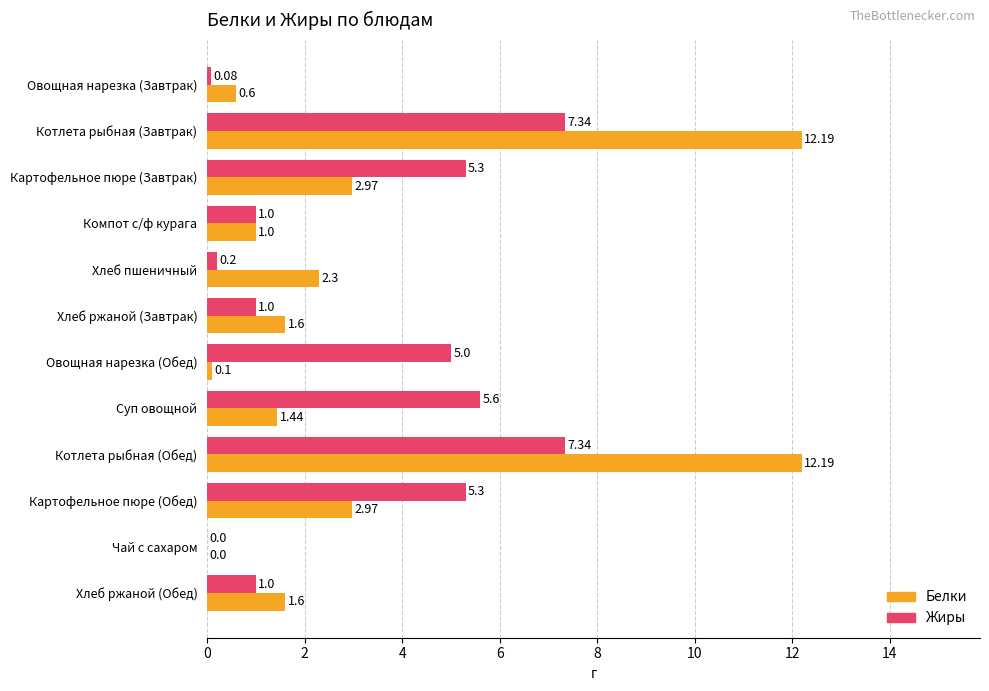

Which series has the largest range (max minus min)?

Белки